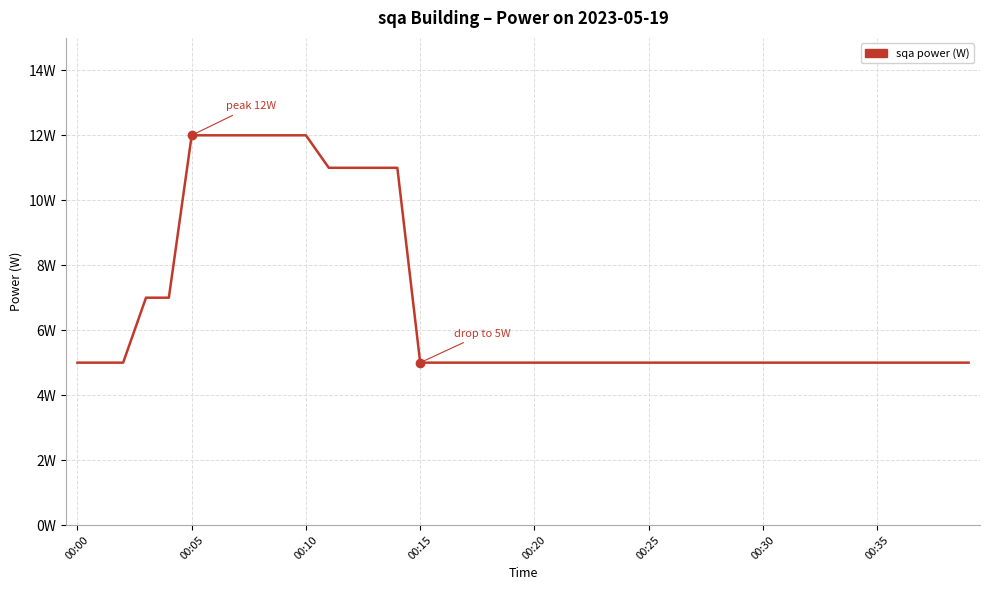

What is the average value?

7